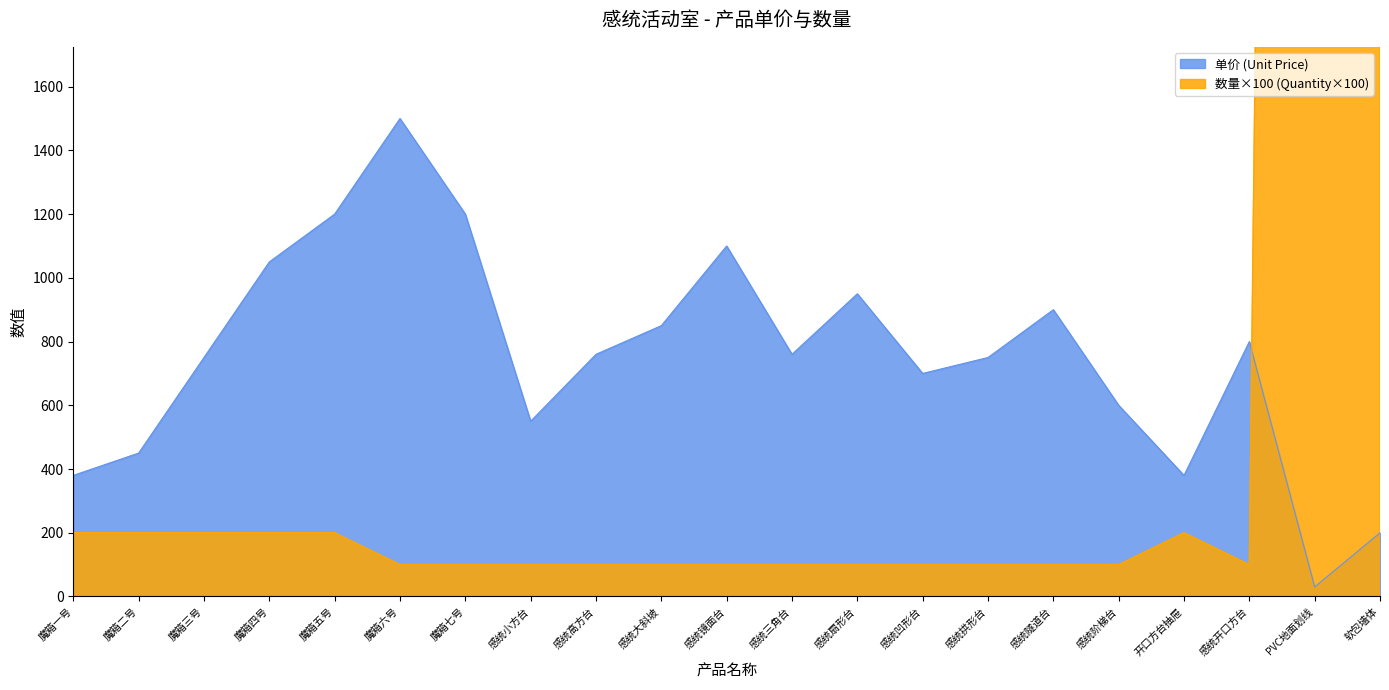

Which label corresponds to the smallest value in the chart?

PVC地面划线